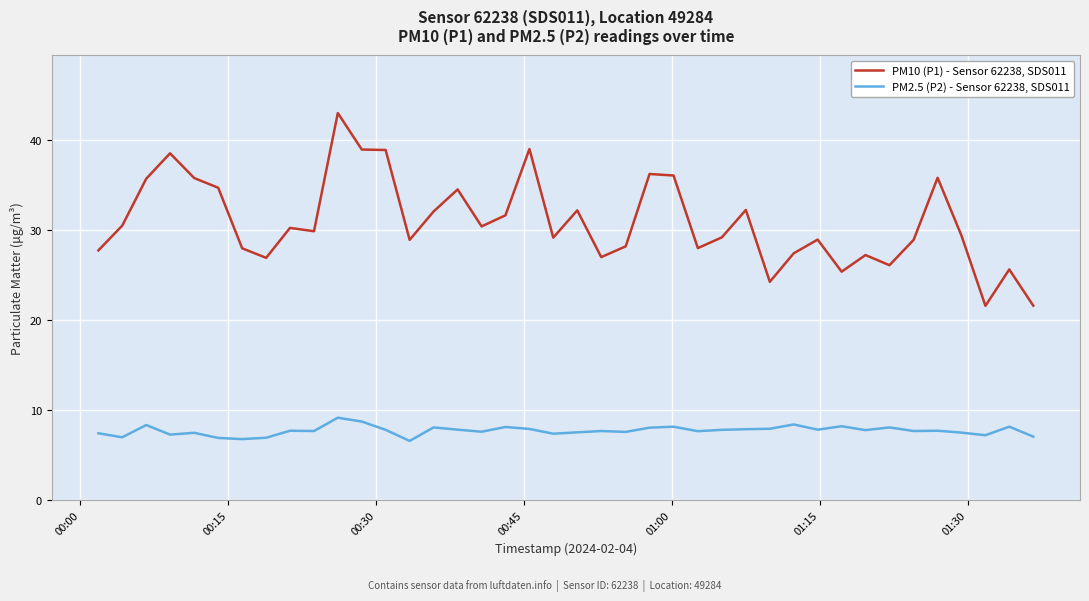

True or false: PM10 (P1) - Sensor 62238, SDS011 and PM2.5 (P2) - Sensor 62238, SDS011 intersect in this chart.

False